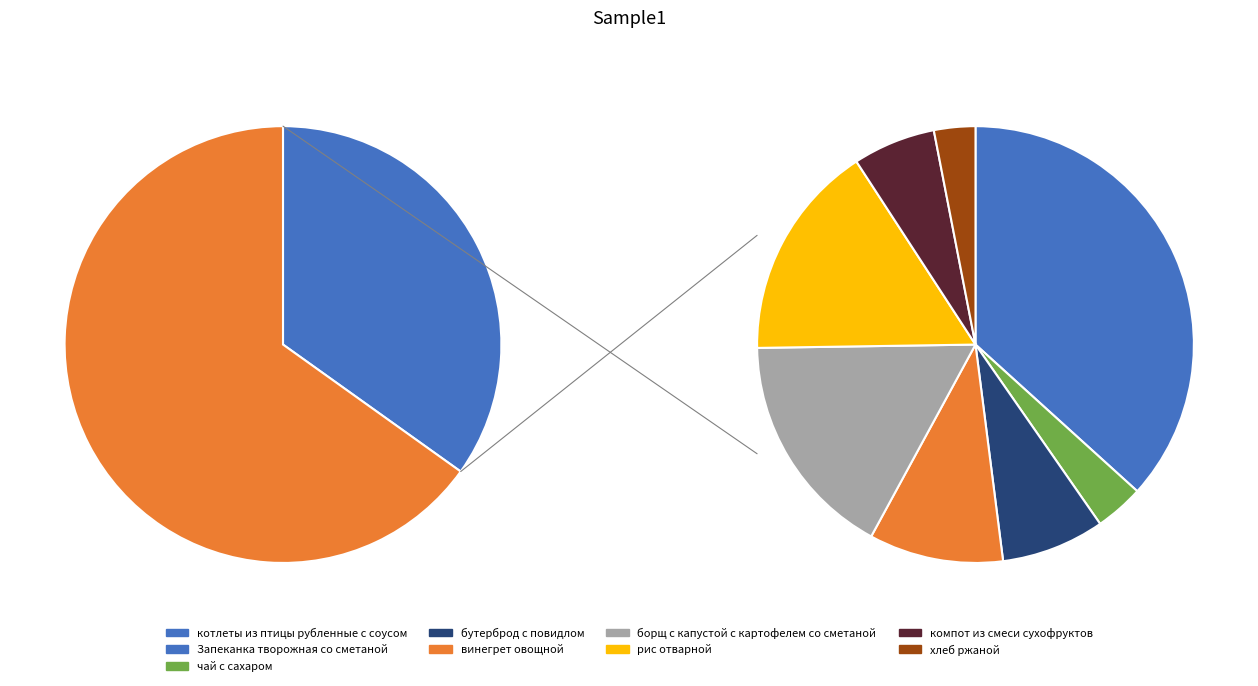

Do хлеб ржаной and Запеканка творожная со сметаной together represent more than half of the pie?

No